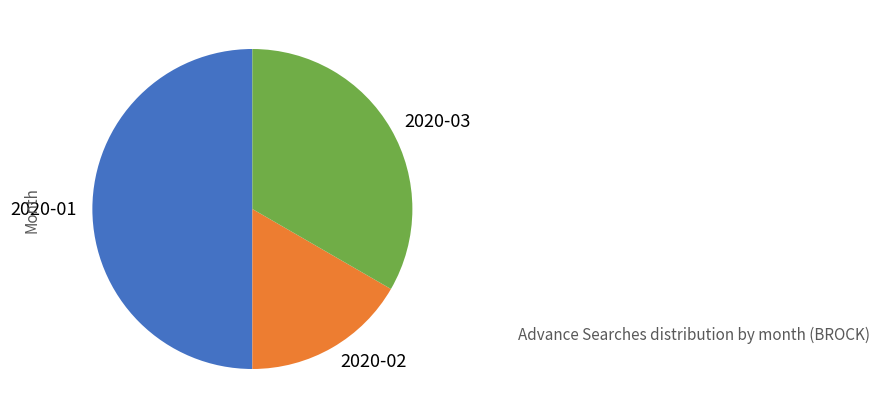

Which category has the biggest portion of the pie?

2020-01